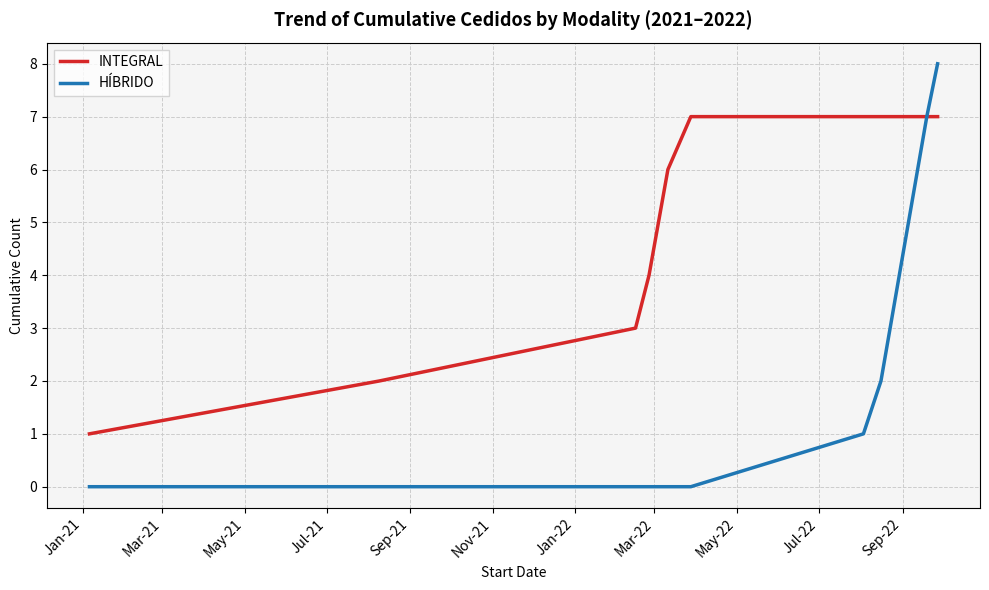

Rank the series by their average value, from highest to lowest.

INTEGRAL, HÍBRIDO